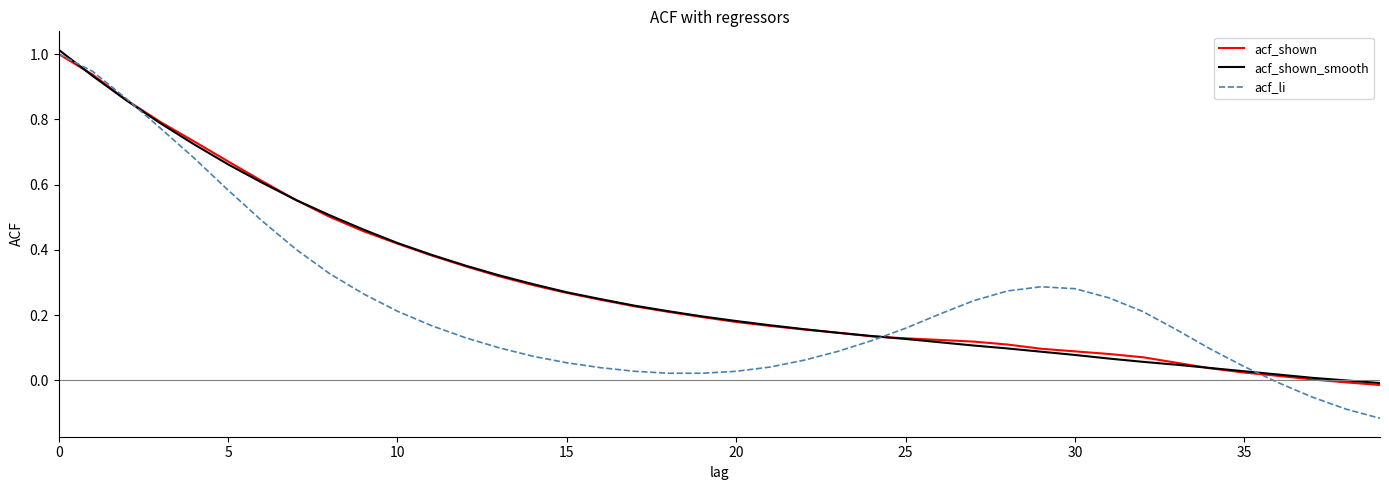

Which series has the widest spread of values?

acf_li